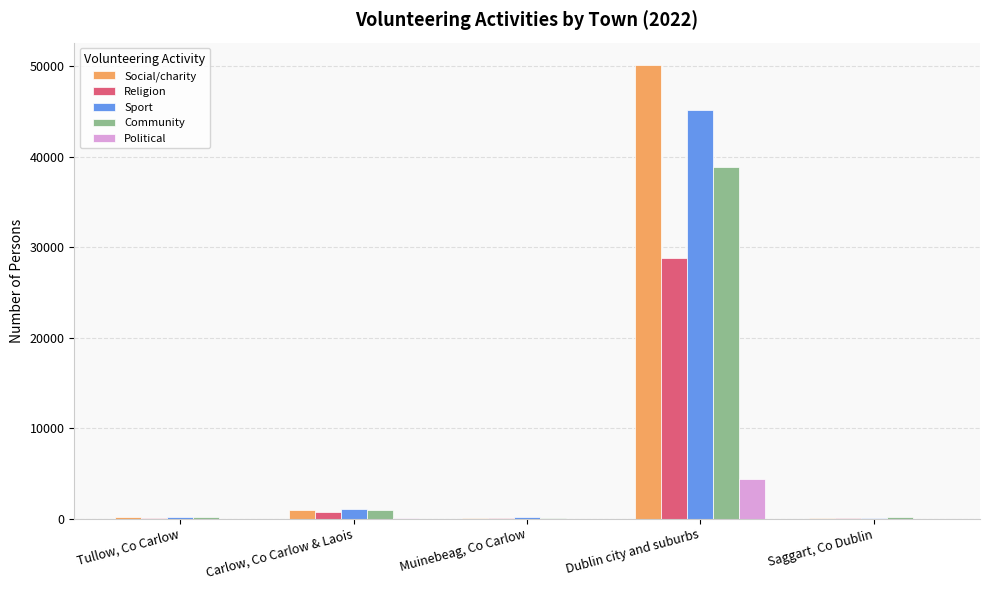

True or false: Political has a value of 58 at Carlow, Co Carlow & Laois.

True